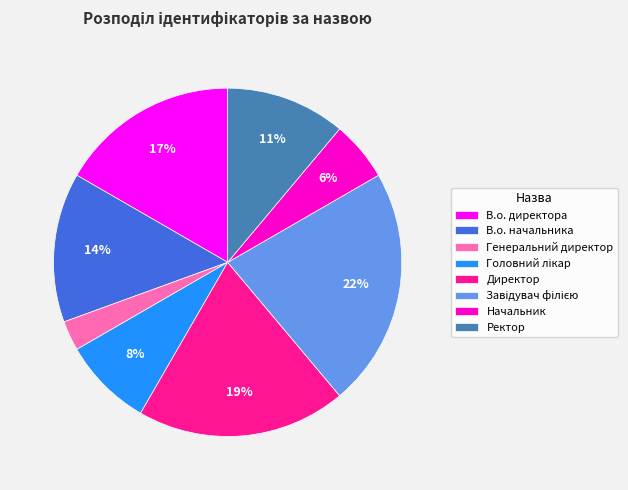

True or false: Генеральний директор accounts for 3% of the total.

True